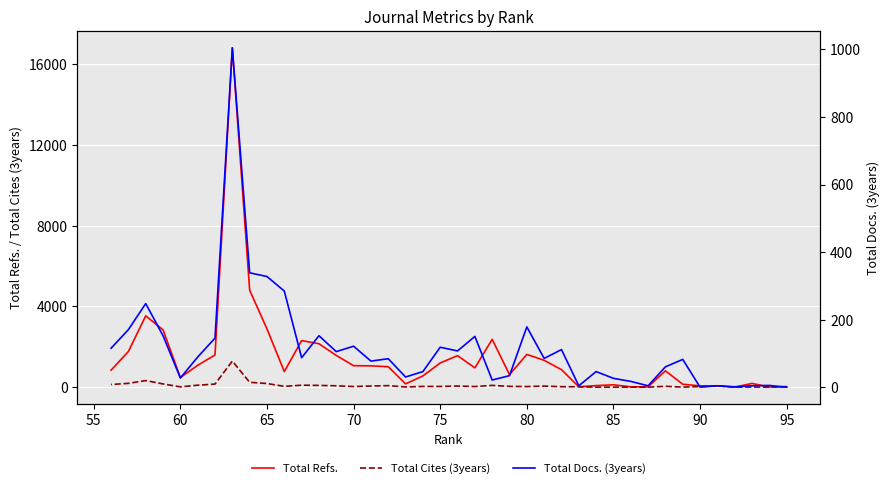

What is the highest value of the Total Docs. (3years) series?

1004